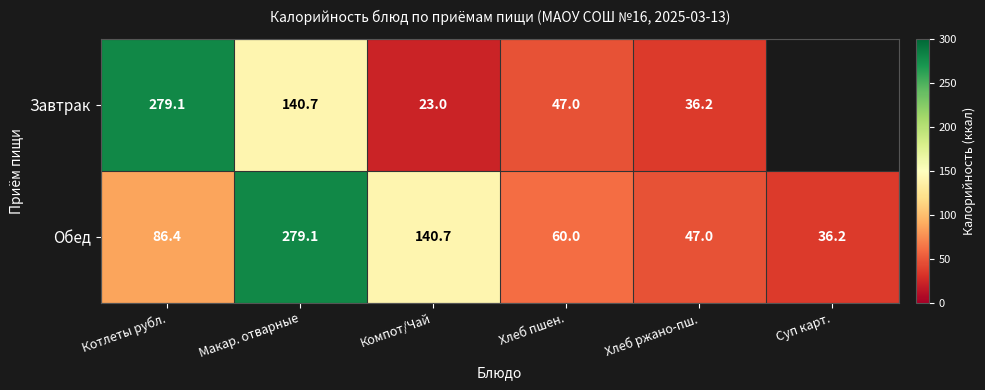

List the labels in order of Обед value, largest first.

Макар. отварные, Компот/Чай, Котлеты рубл., Хлеб пшен., Хлеб ржано-пш., Суп карт.